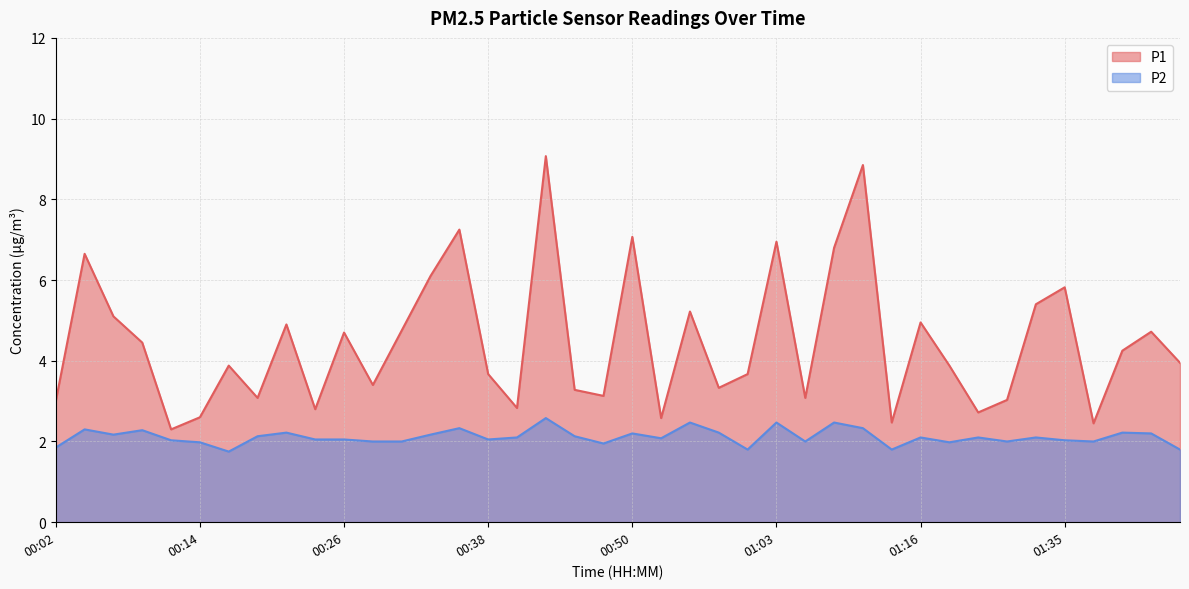

What is the minimum value for P2?

1.8